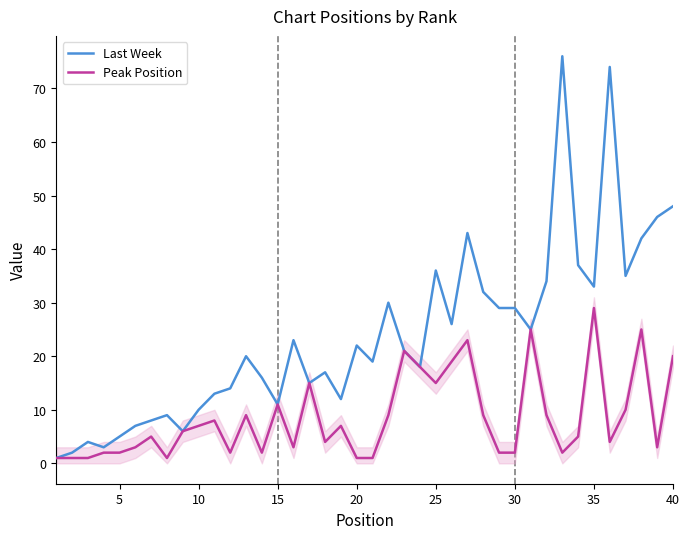

How many lines are shown in the chart?

2